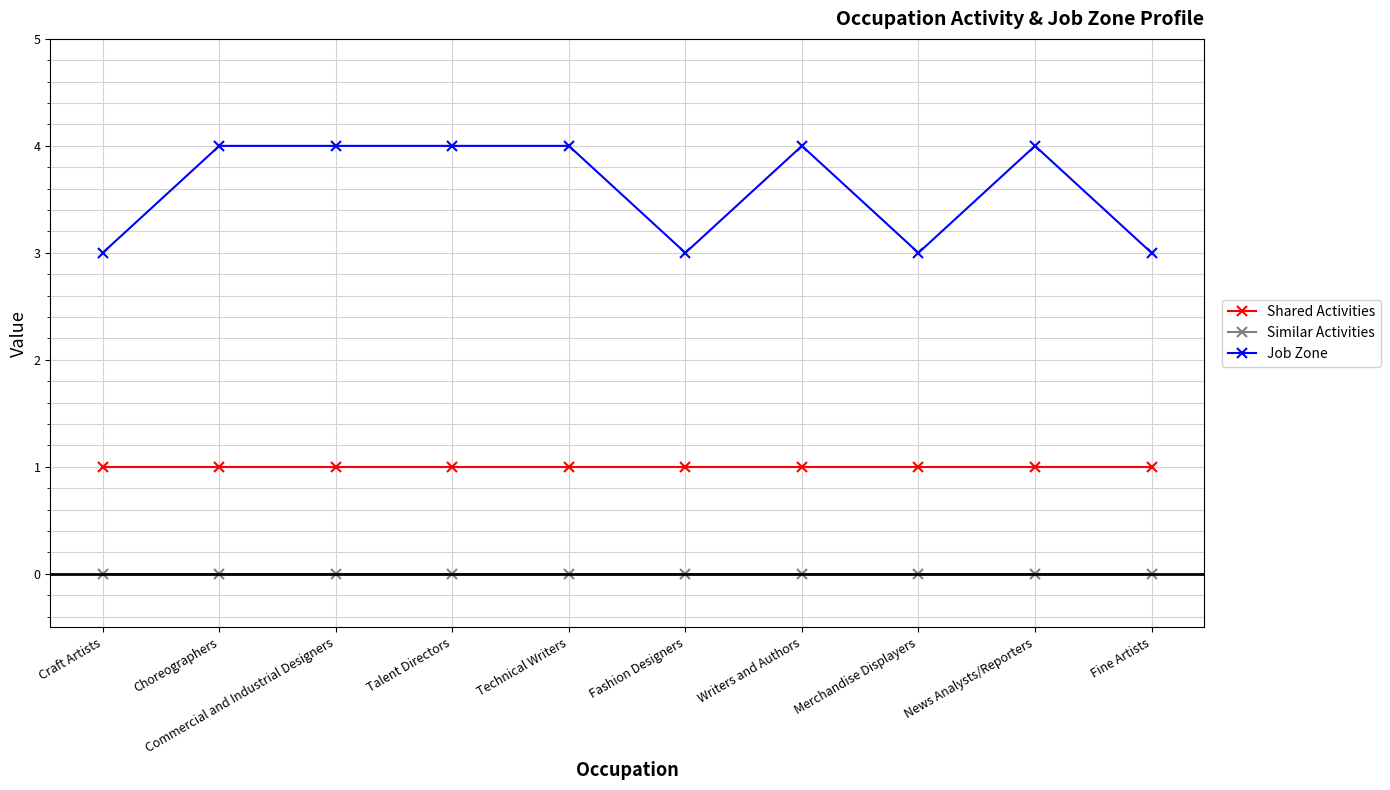

Rank the series at Commercial and Industrial Designers from lowest to highest value.

Similar Activities, Shared Activities, Job Zone